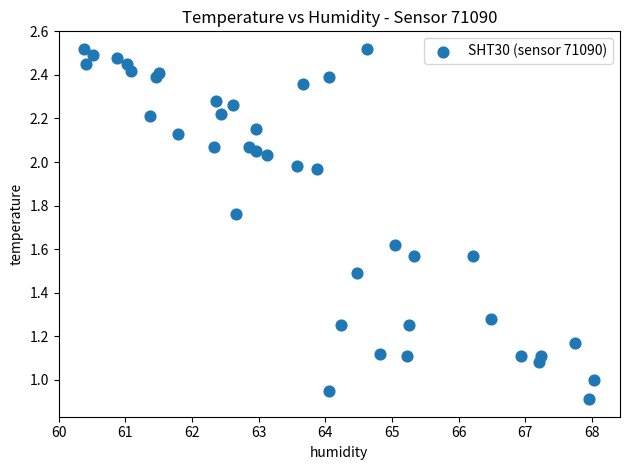

What is the range of X values (max minus min)?

7.7